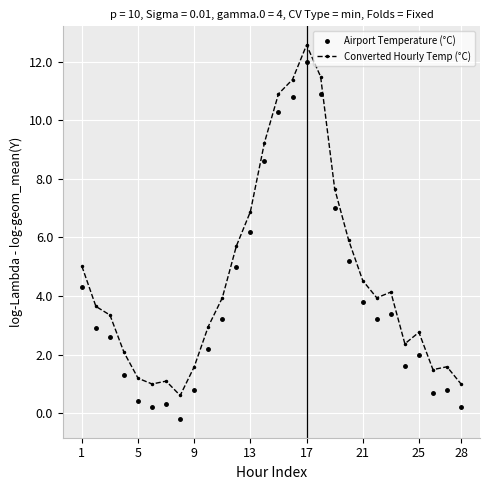

At how many categories does at least one series exceed 7?

6